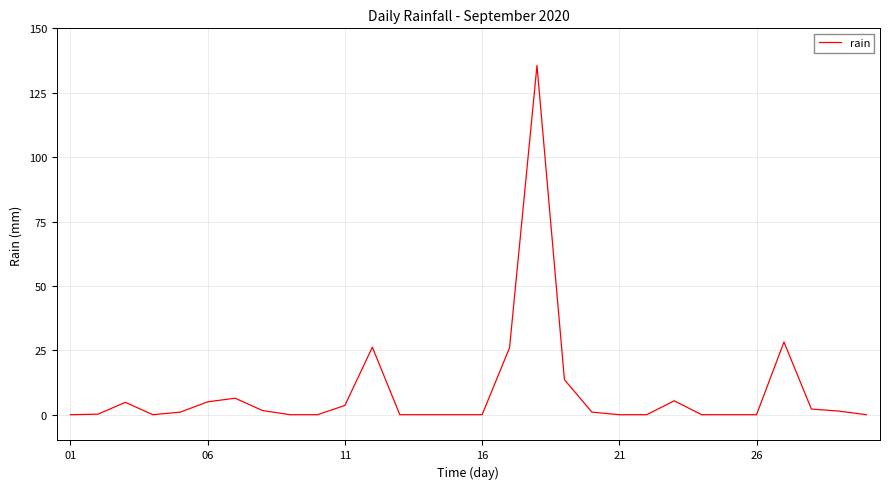

What is the greatest value displayed?

135.6